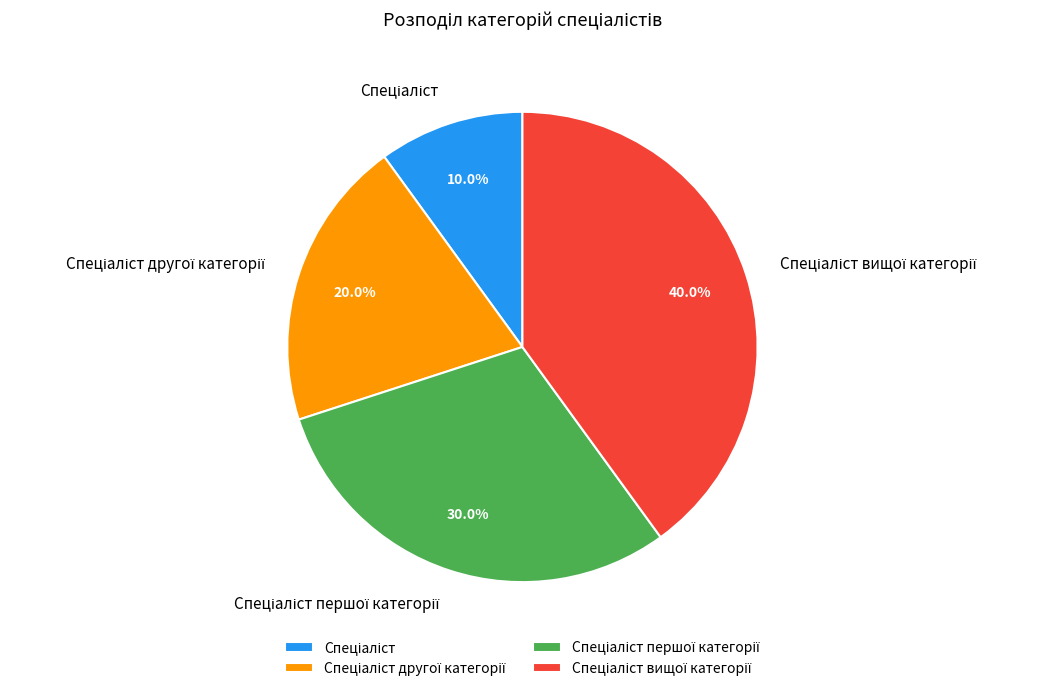

Is there a majority slice in this chart?

No